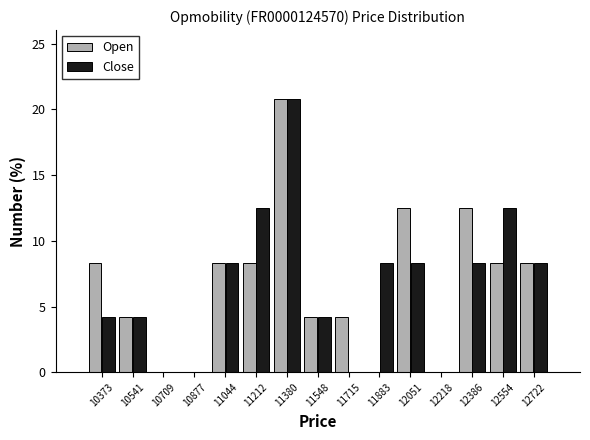

Reading left to right, list every range on the x-axis with the height of the bar of each series over it. Neither the bar edges nor the heights are printed on the chart, so give them approximately, as read against the axes.

10300 to 10460: Open=8.5	Close=4.0
10460 to 10620: Open=4.0	Close=4.0
10620 to 10800: Open=0	Close=0
10800 to 10960: Open=0	Close=0
10960 to 11120: Open=8.5	Close=8.5
11120 to 11300: Open=8.5	Close=12.5
11300 to 11460: Open=21.0	Close=21.0
11460 to 11640: Open=4.0	Close=4.0
11640 to 11800: Open=4.0	Close=0
11800 to 11960: Open=0	Close=8.5
11960 to 12140: Open=12.5	Close=8.5
12140 to 12300: Open=0	Close=0
12300 to 12480: Open=12.5	Close=8.5
12480 to 12640: Open=8.5	Close=12.5
12640 to 12800: Open=8.5	Close=8.5